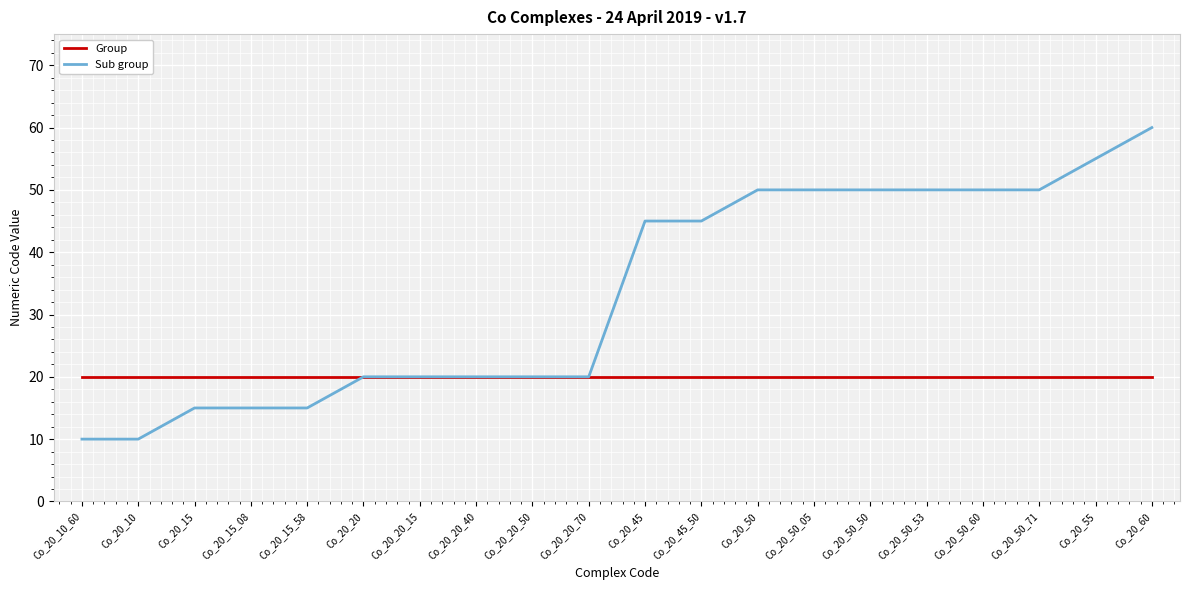

What is the greatest value displayed?

60